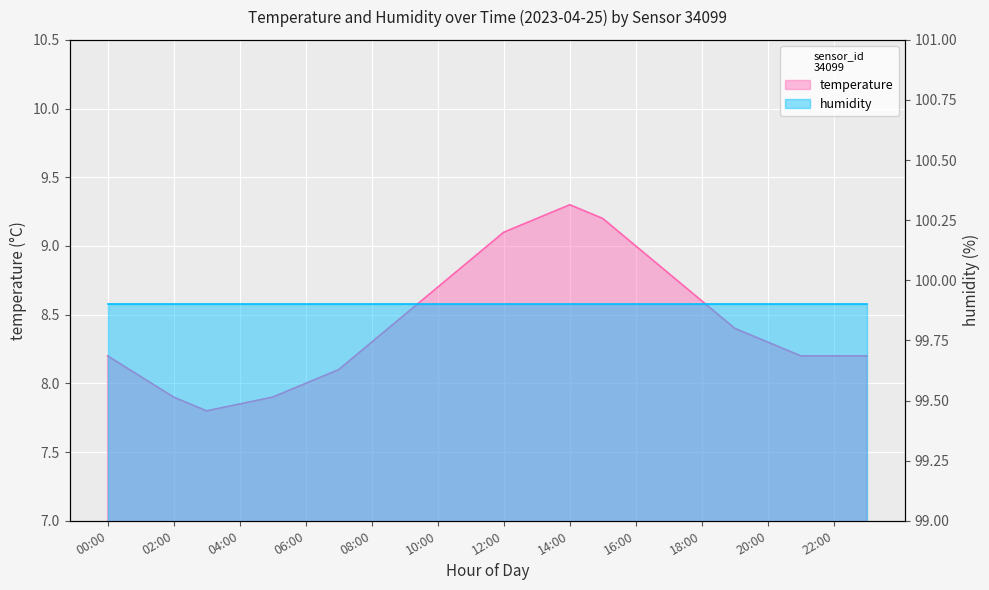

True or false: there are more than 0 points higher than both neighbors.

True